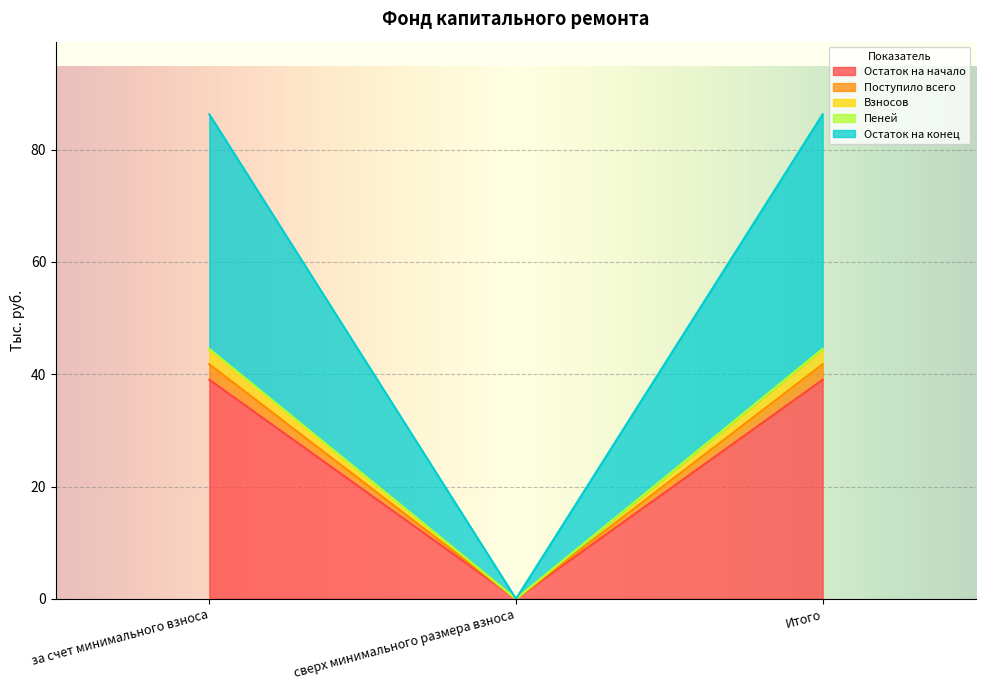

The value of Остаток на конец at сверх минимального размера взноса is 0.0. True or false?

True